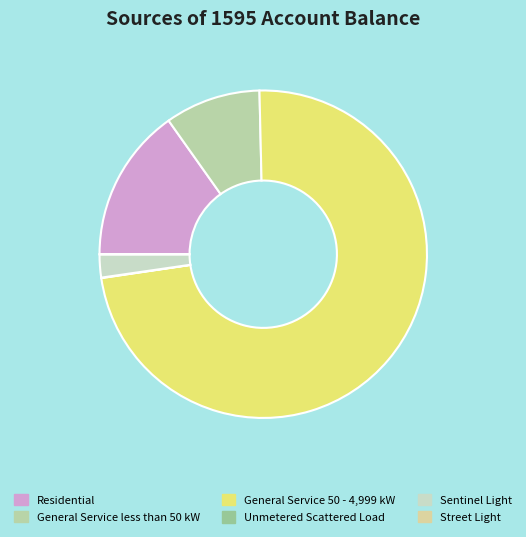

To the nearest percent, what is the average slice percentage?

17%